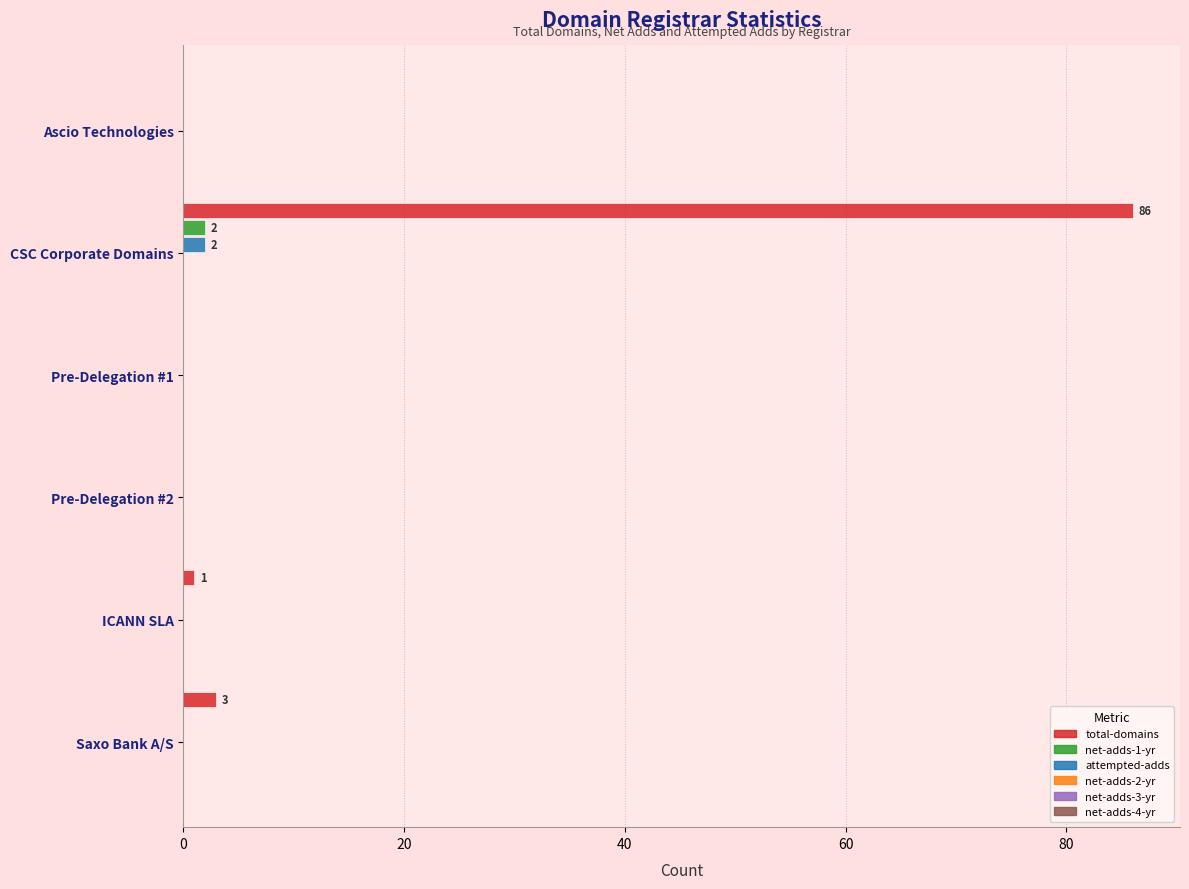

Is it true that attempted-adds equals 2 at CSC Corporate Domains?

True